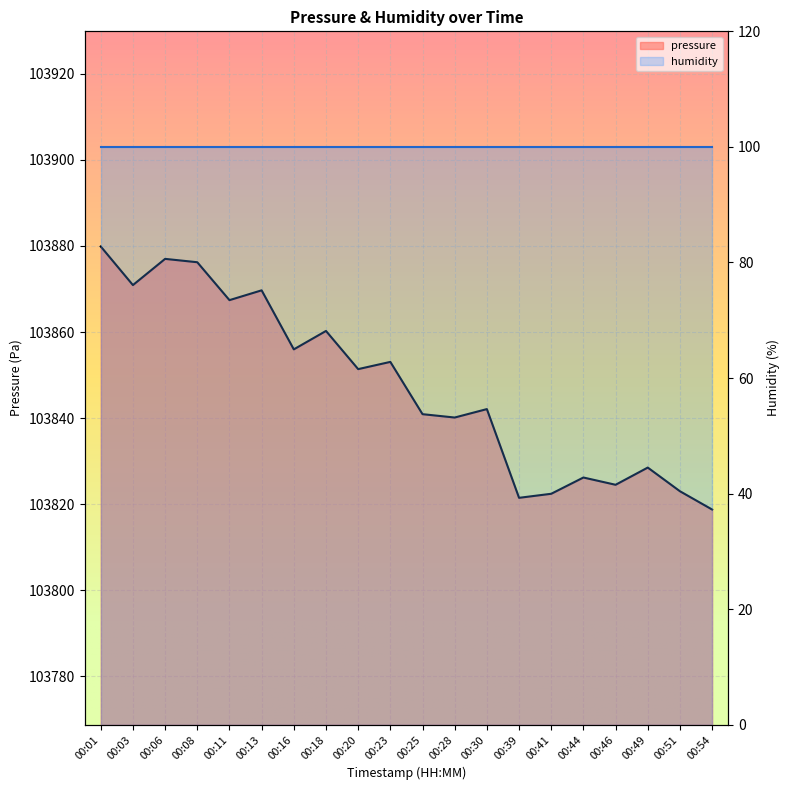

Count the number of values greater than 103851.

10